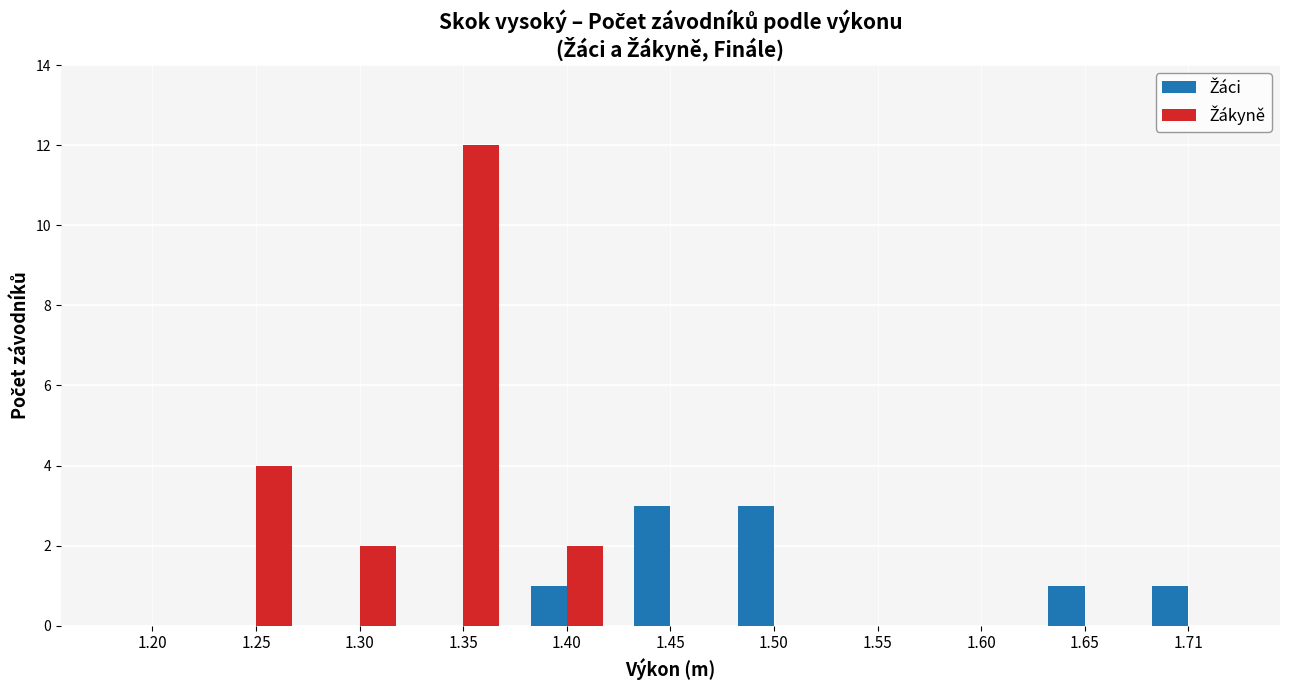

What is the total value across all series at 1.50?

3